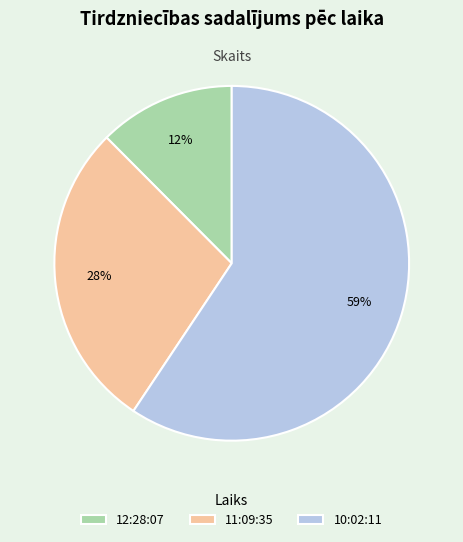

To the nearest percent, what is the combined percentage of 10:02:11 and 12:28:07?

72%